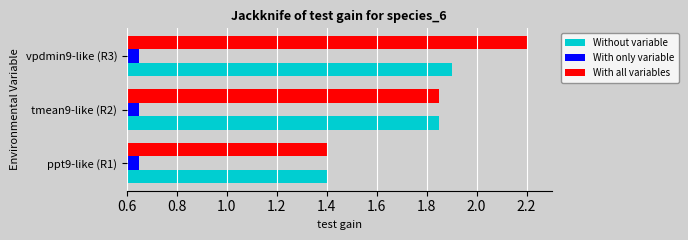

Which category has the highest value in the Without variable series?

vpdmin9-like (R3)